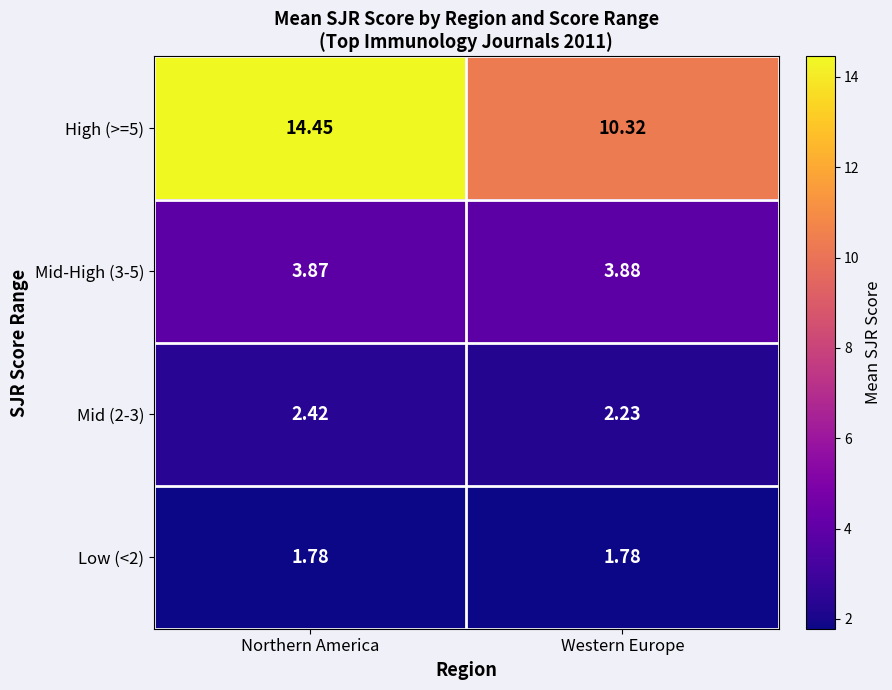

List the series in order of their peak value, lowest first.

Low (<2), Mid (2-3), Mid-High (3-5), High (>=5)